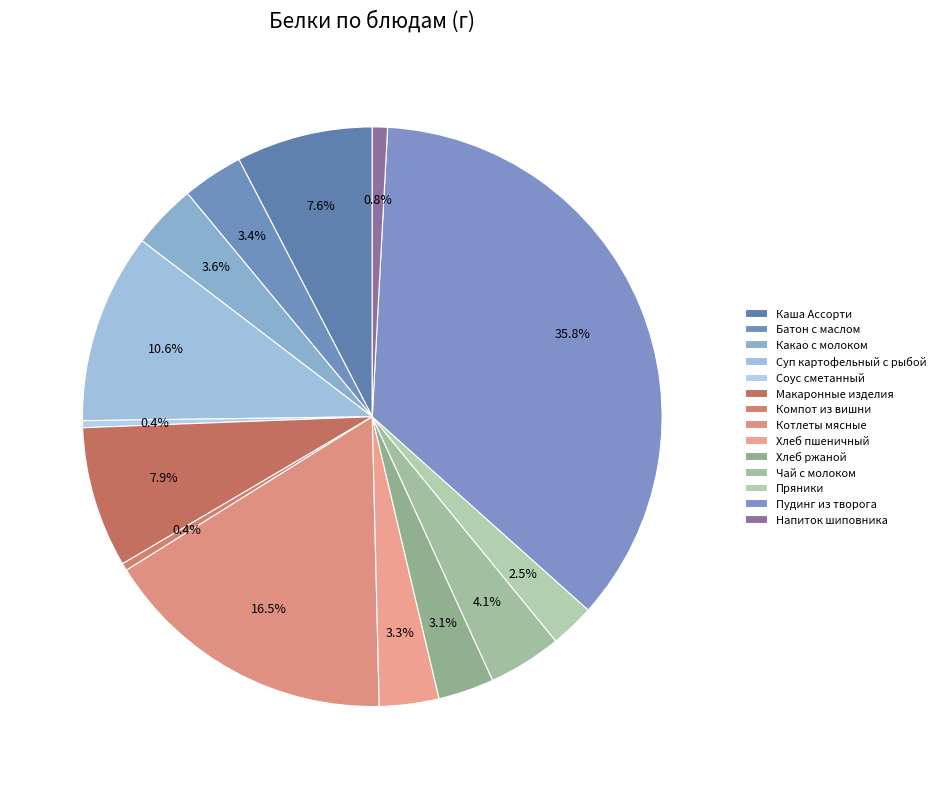

What percentage do Пряники and Компот из вишни together represent?

2.9%